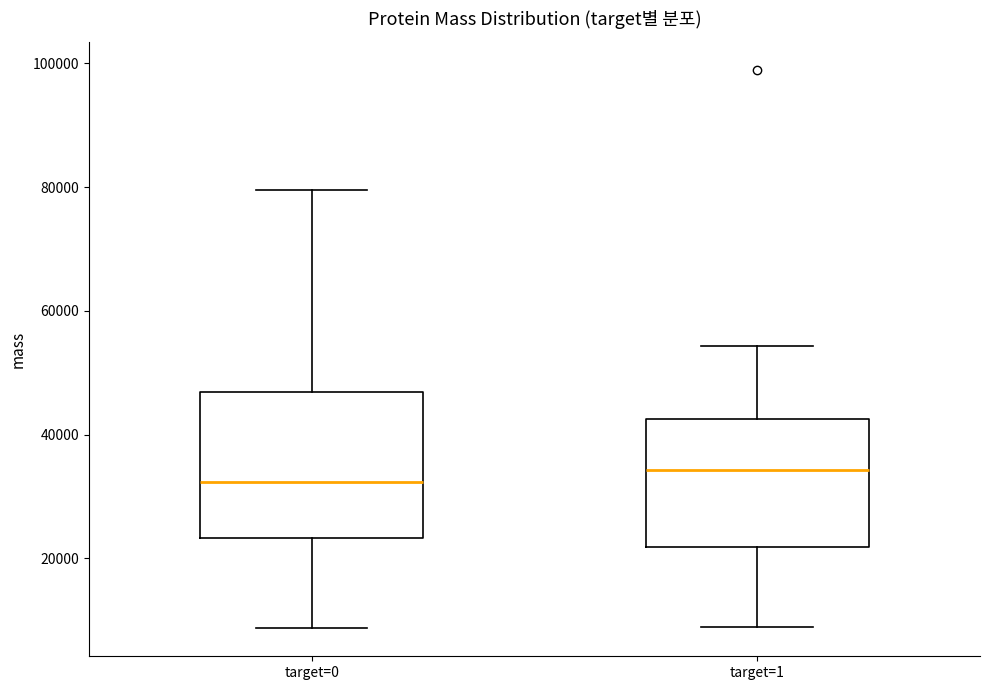

Where is the upper edge of the box for target=0 on the y-axis? The values are not printed on the chart, so give them approximately, as read against the axis.

46000